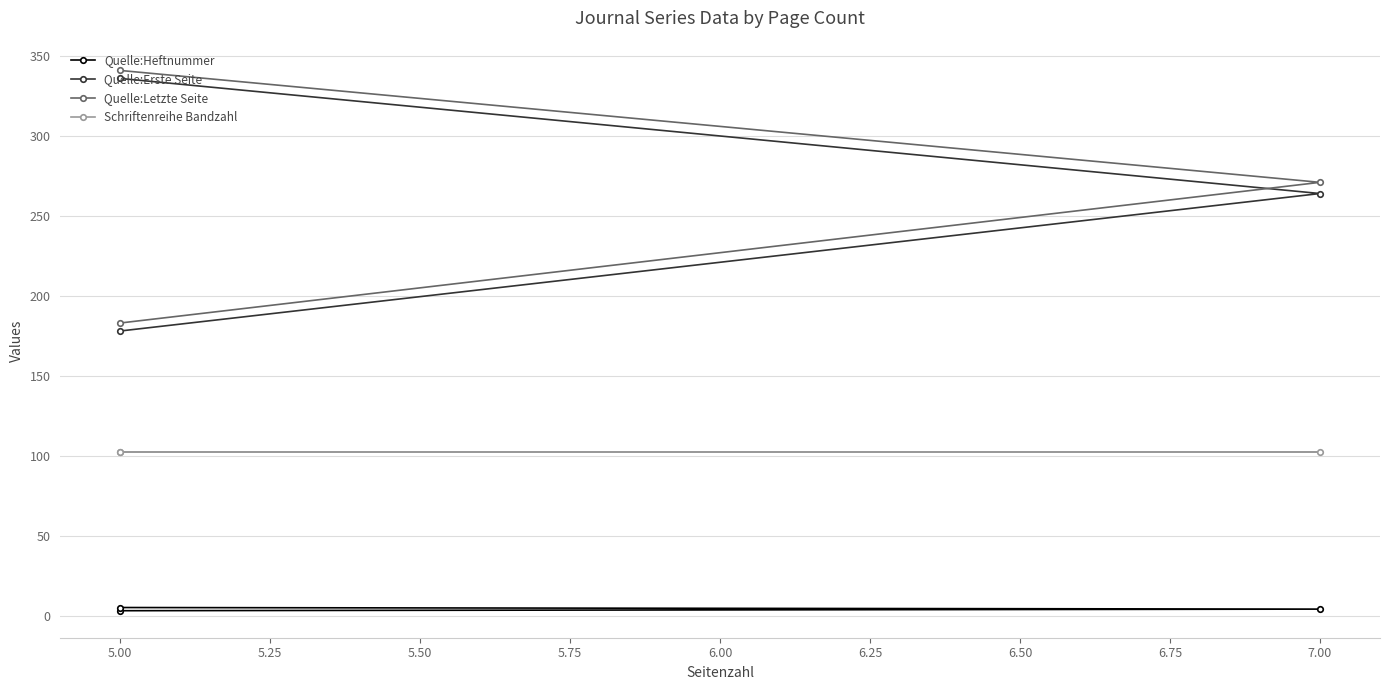

What are all the series names shown in the legend?

Quelle:Heftnummer, Quelle:Erste Seite, Quelle:Letzte Seite, Schriftenreihe Bandzahl